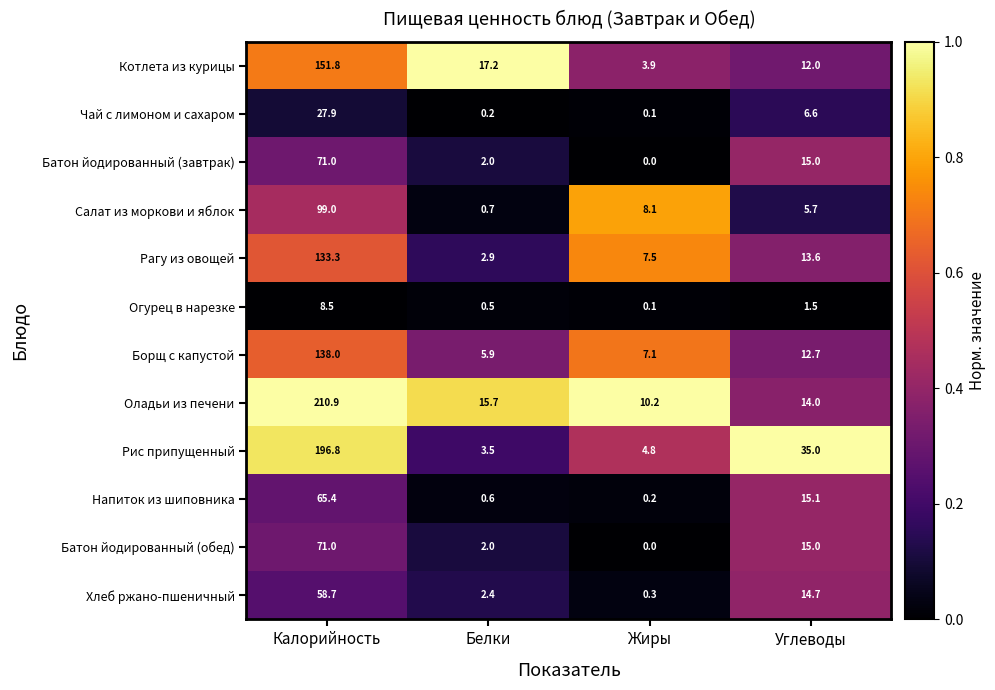

Which category has the highest value in the Чай с лимоном и сахаром series?

Калорийность